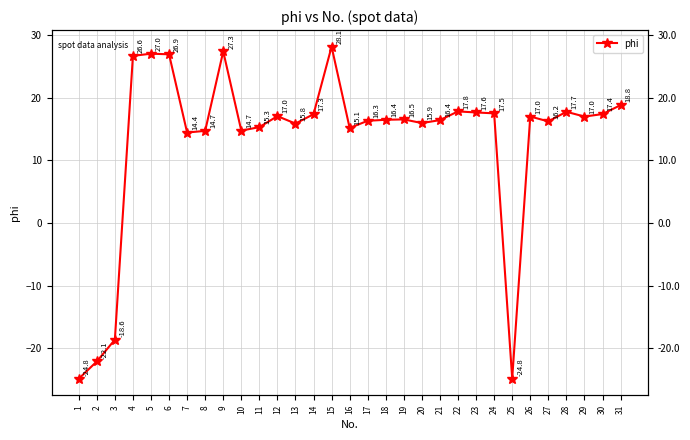

What is the difference between the values at 21 and 23?

1.2